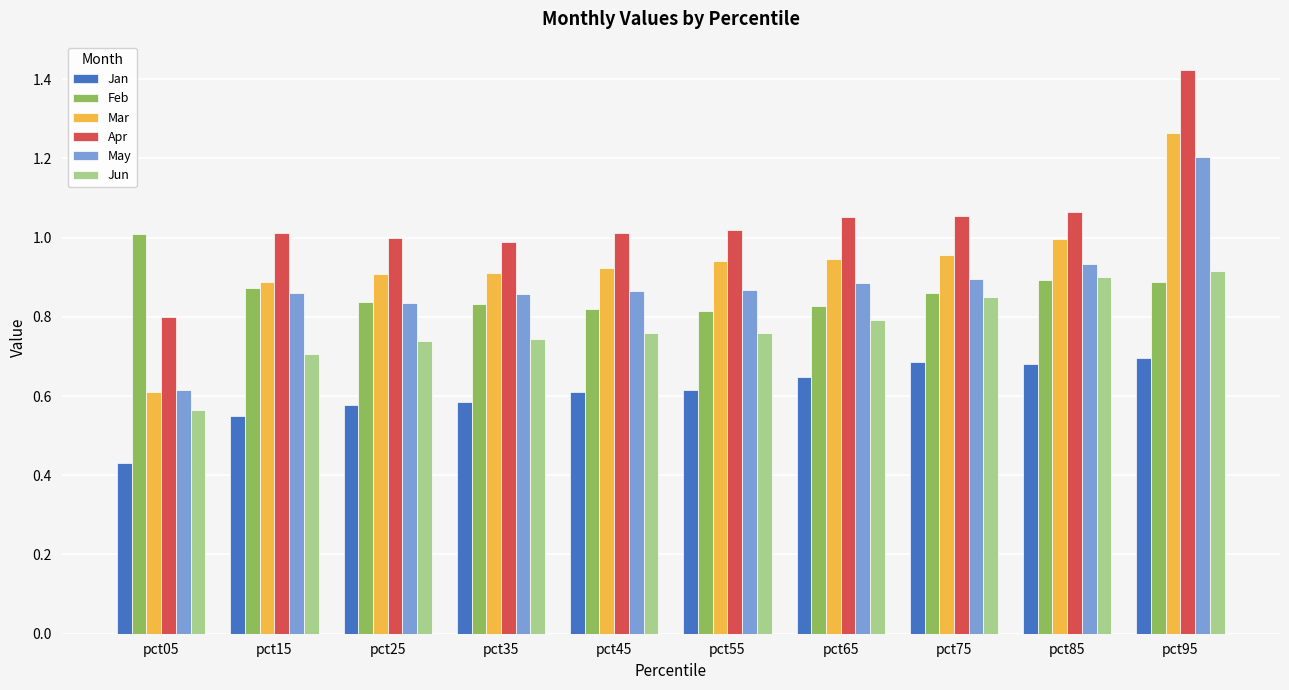

Rank the series by their maximum value, from highest to lowest.

Apr, Mar, May, Feb, Jun, Jan